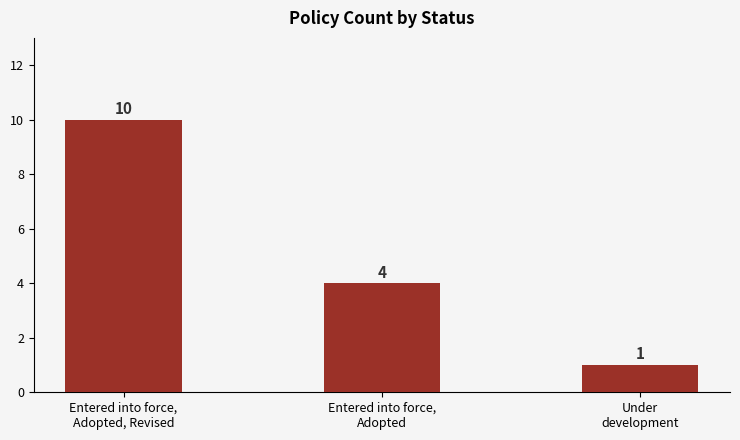

Reading left to right, what are all the values shown in this chart?

10	4	1